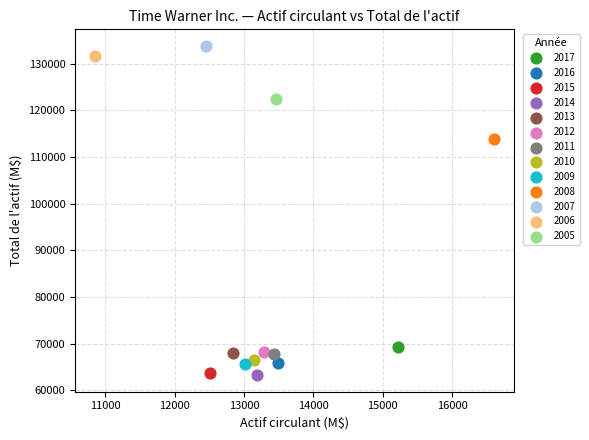

What are all the series names shown in the legend?

2017, 2016, 2015, 2014, 2013, 2012, 2011, 2010, 2009, 2008, 2007, 2006, 2005